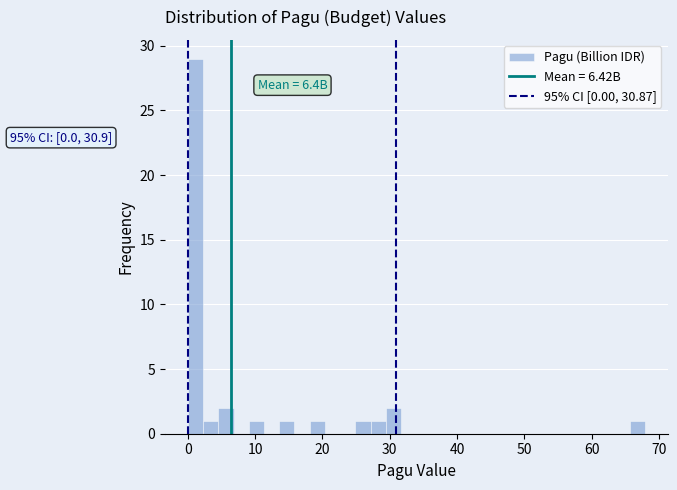

Around what value on the x-axis is the tallest bar? Give the approximate position of its centre, as read against the axis.

1